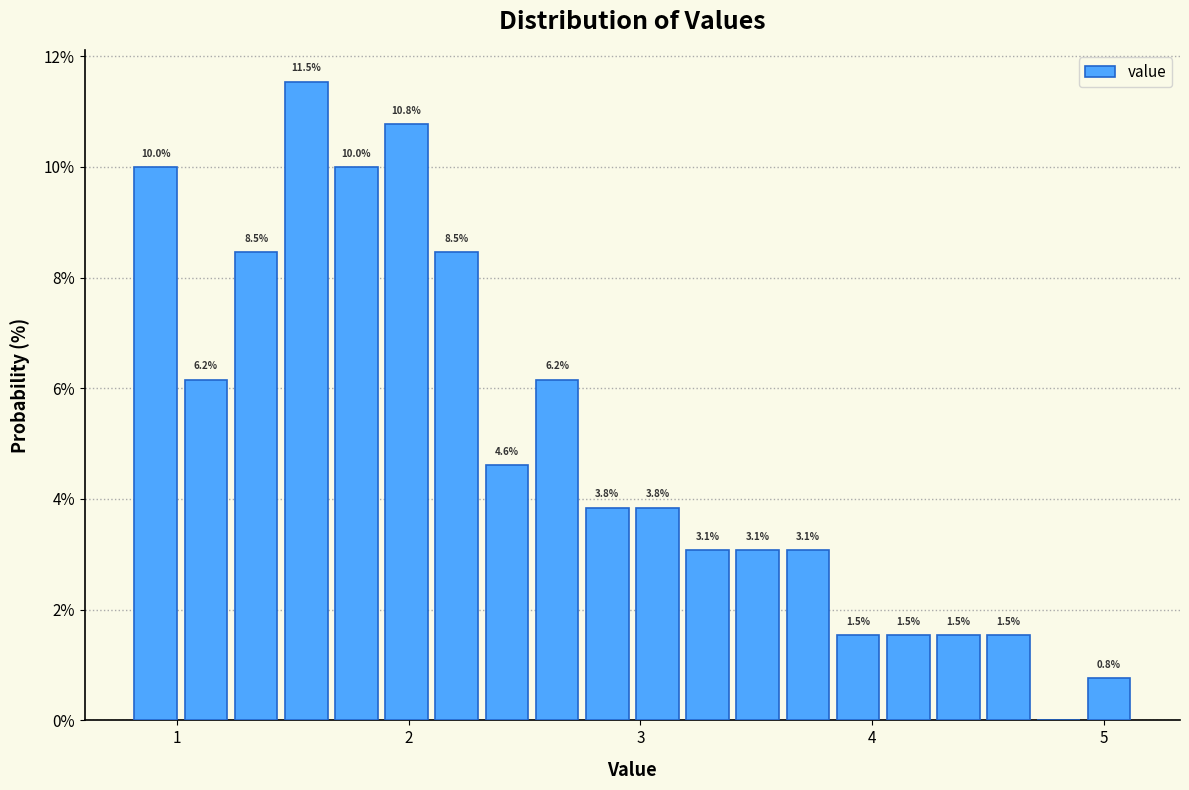

Around what value on the x-axis is the tallest bar? Give the approximate position of its centre, as read against the axis.

1.6